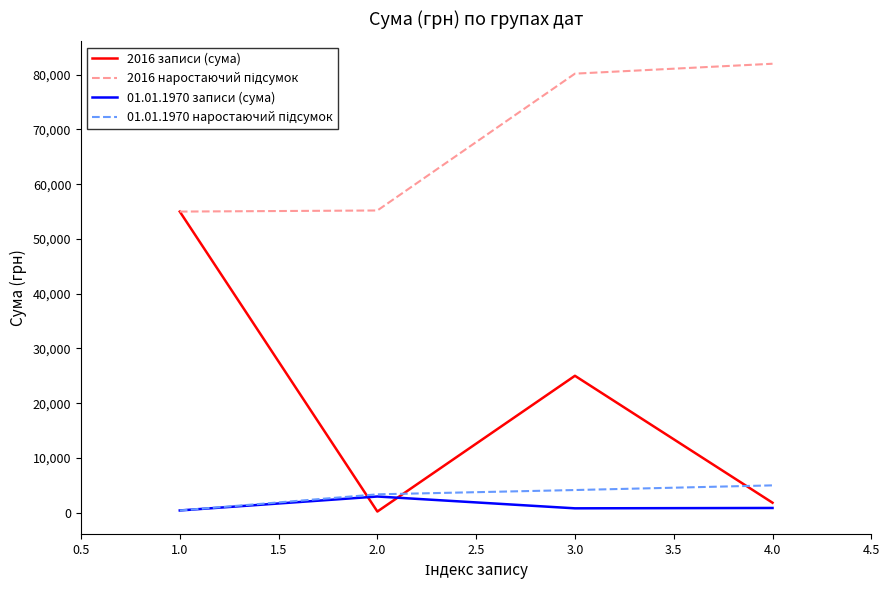

What is the smallest value displayed?

200.0